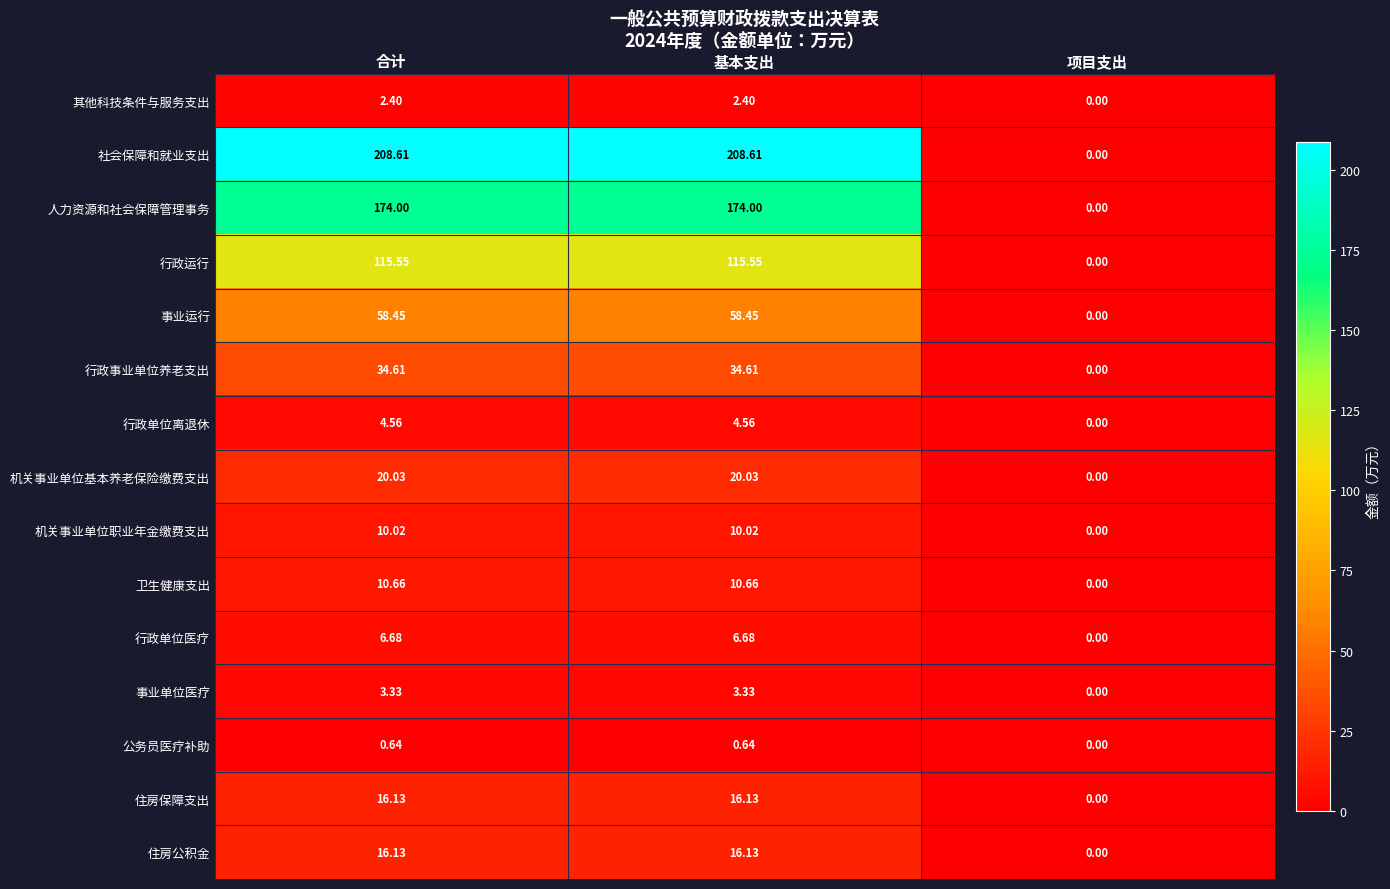

At which label is 事业运行 closest to 29?

项目支出